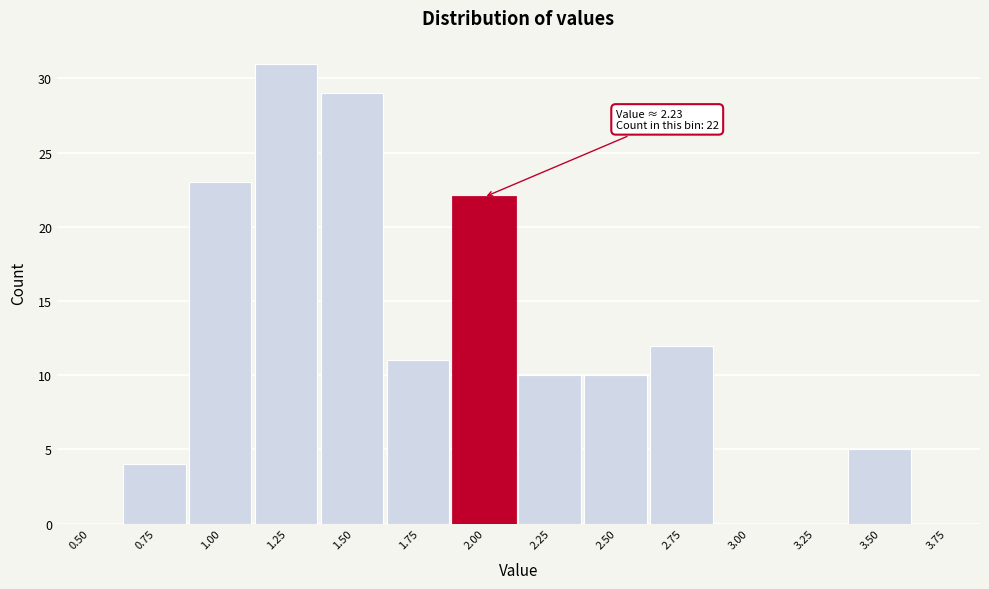

Reading left to right, transcribe all the data shown in this chart.

0.50=0	0.75=4	1.00=23	1.25=31	1.50=29	1.75=11	2.00=22	2.25=10	2.50=10	2.75=12	3.00=0	3.25=0	3.50=5	3.75=0